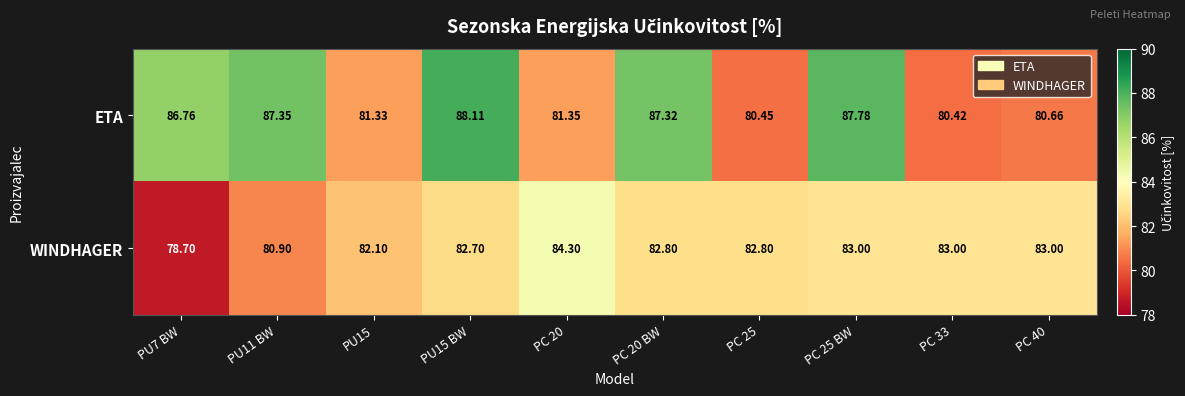

Rank the series by their average value, from highest to lowest.

ETA, WINDHAGER